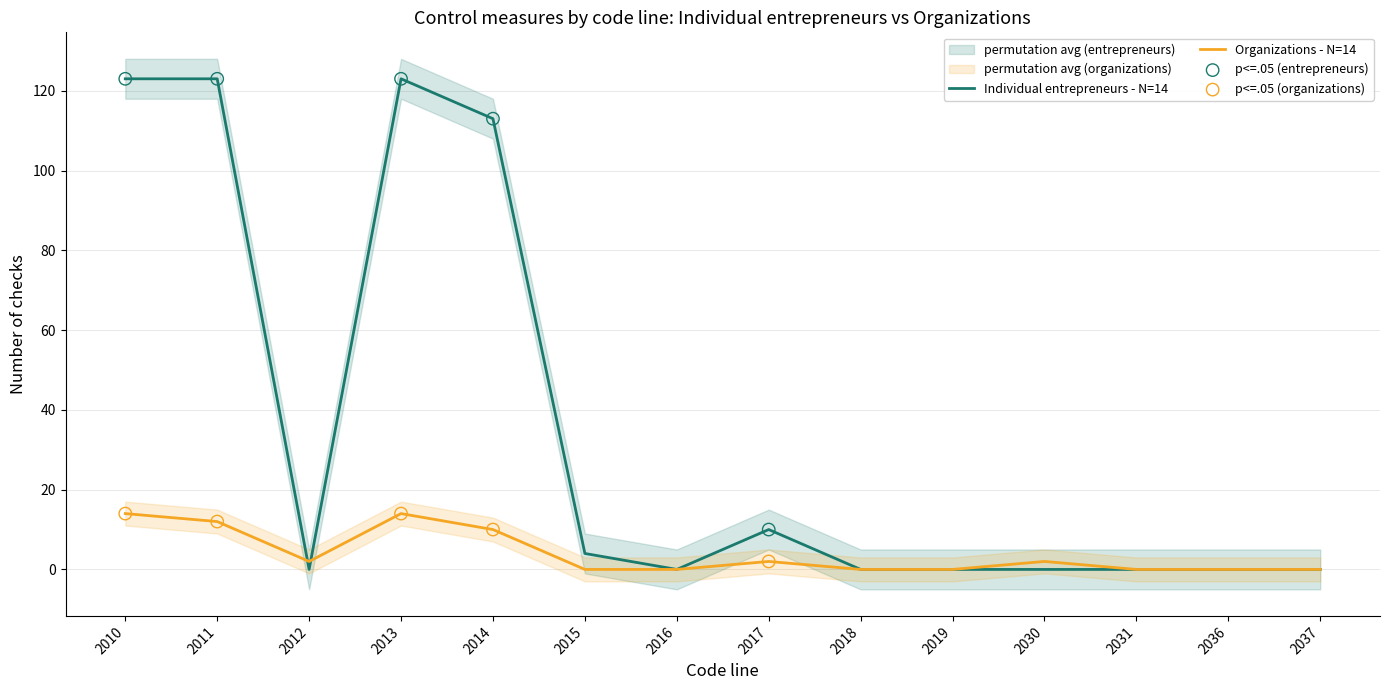

At how many categories does at least one series exceed 73?

4